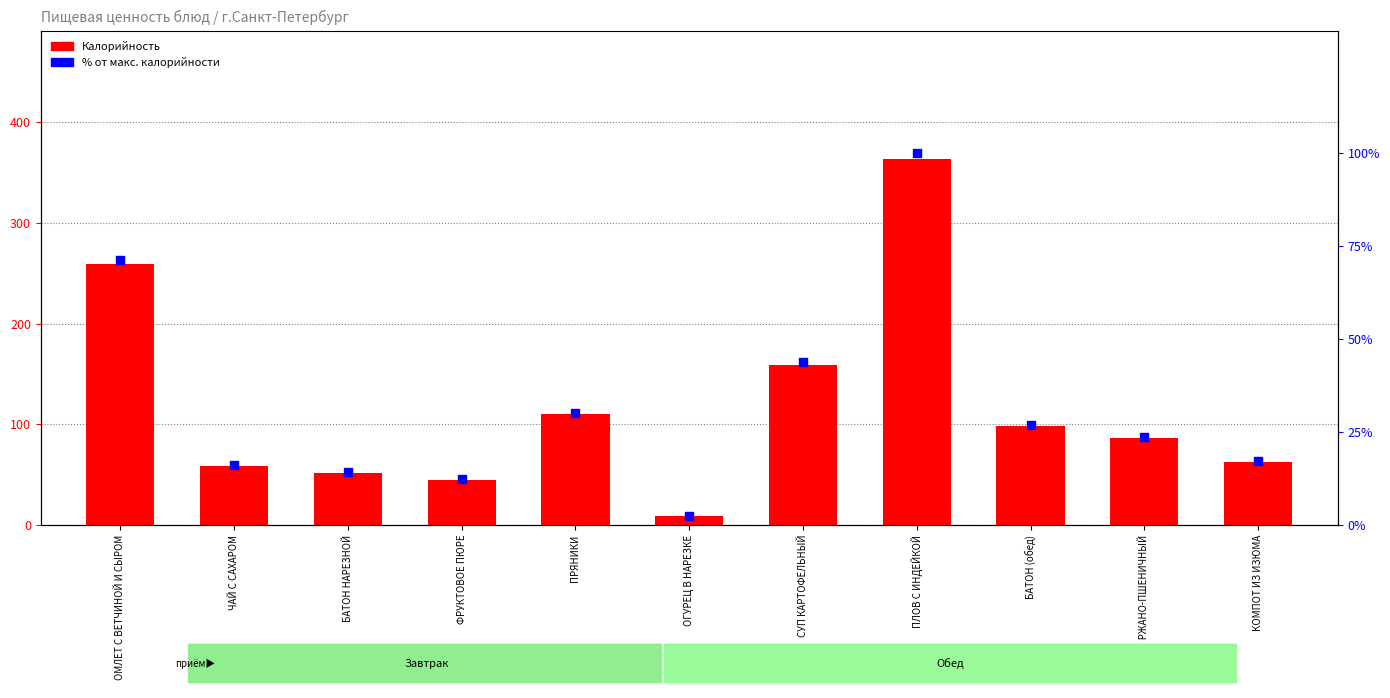

Which series has the largest total across all categories?

Калорийность